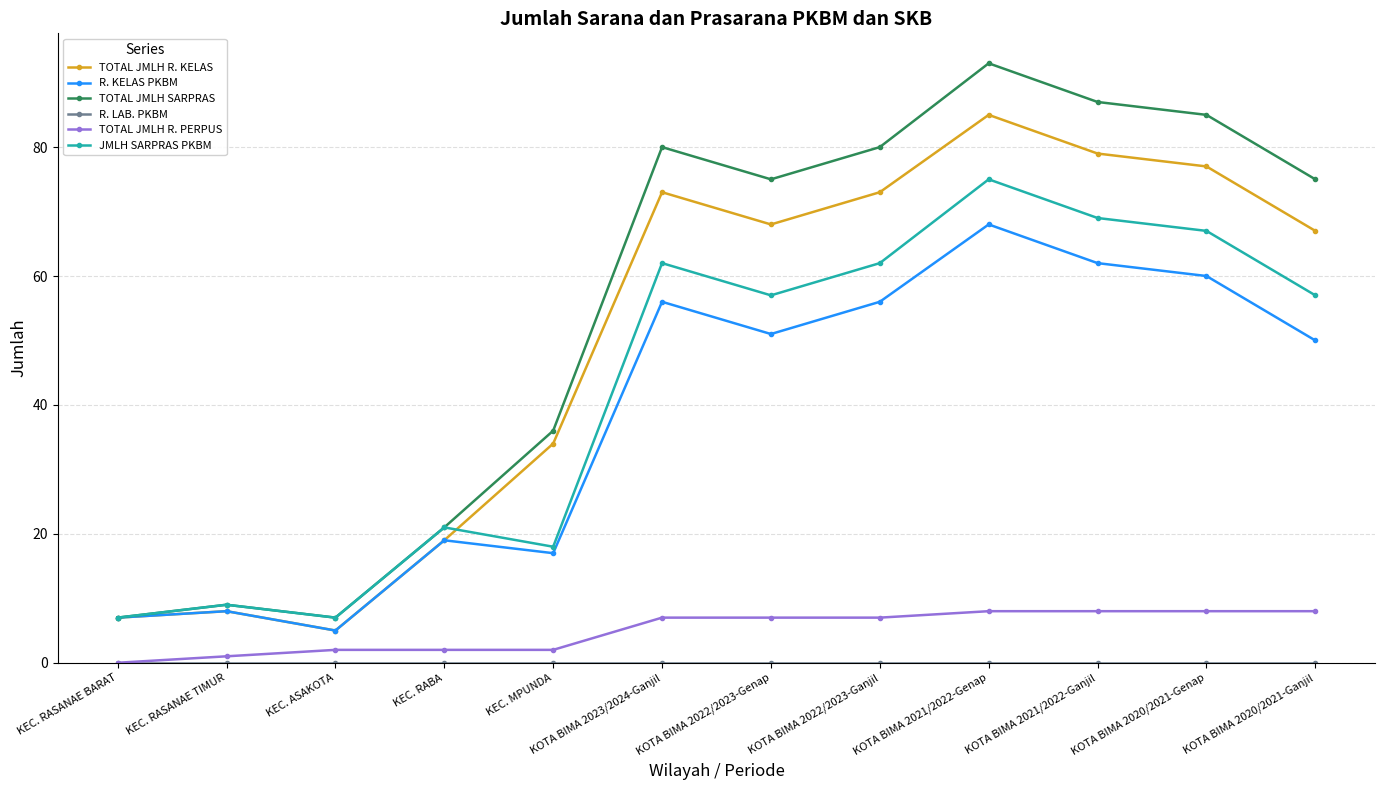

True or false: TOTAL JMLH R. PERPUS and R. KELAS PKBM intersect in this chart.

False